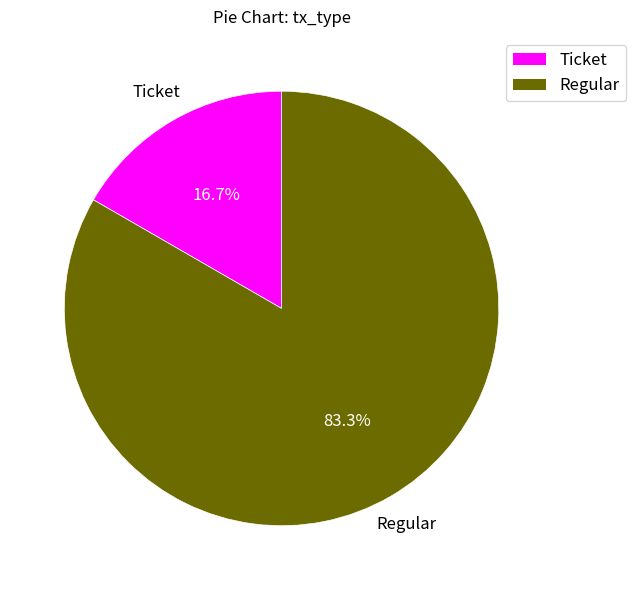

Is there any slice that represents more than half of the pie?

Yes